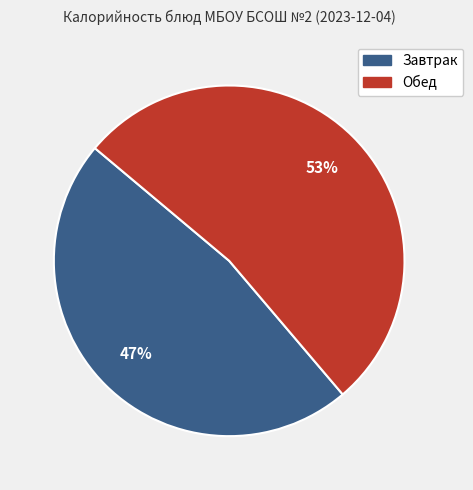

Is it true that Завтрак is 47% of the pie?

True